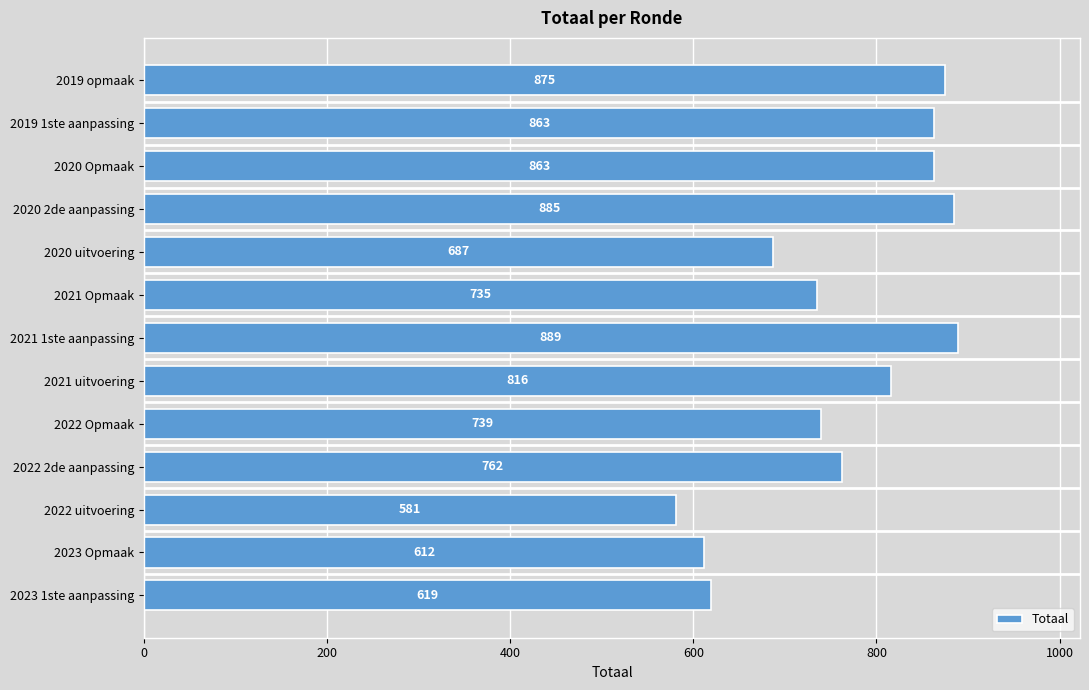

What is the sum of the values at 2023 1ste aanpassing and 2019 opmaak?

1494